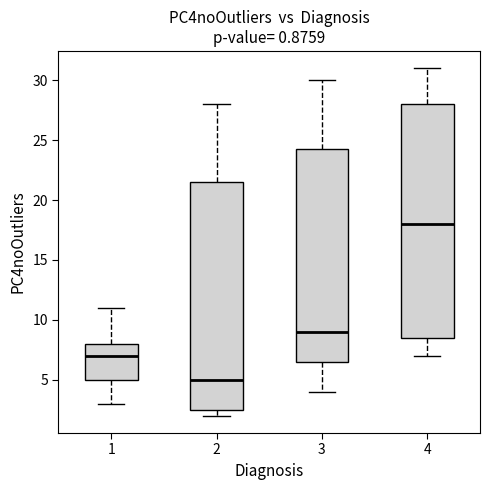

Reading left to right, read every box against the y-axis: the position of its median line, the range the box covers, and the ends of its whiskers. The values are not printed on the chart, so give them approximately, as read against the axis.

1: median 7.0, box 5.0 to 8.0, whiskers 3.0 to 11.0
2: median 5.0, box 2.5 to 21.5, whiskers 2.0 to 28.0
3: median 9.0, box 6.5 to 24.5, whiskers 4.0 to 30.0
4: median 18.0, box 8.5 to 28.0, whiskers 7.0 to 31.0